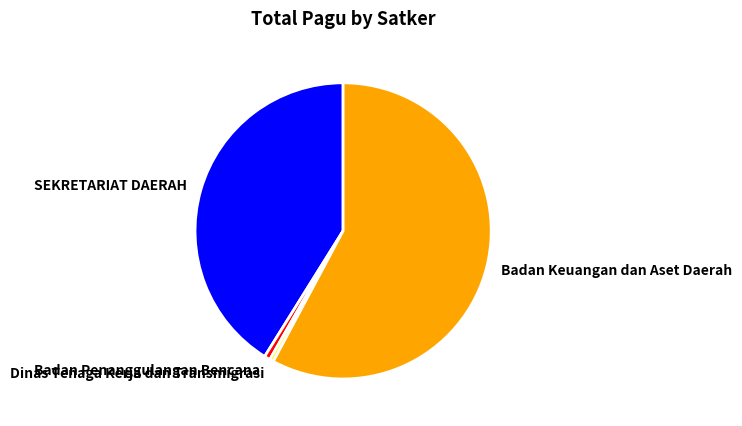

Which category has the biggest portion of the pie?

Badan Keuangan dan Aset Daerah